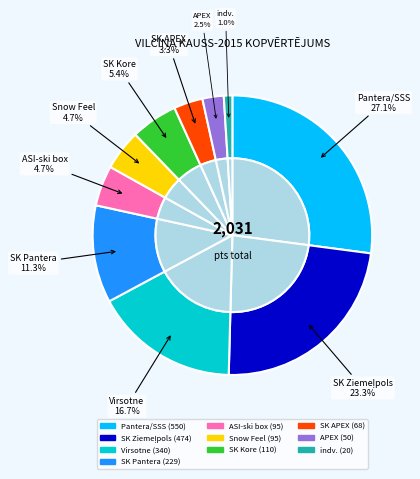

Count the number of slices in the pie.

10